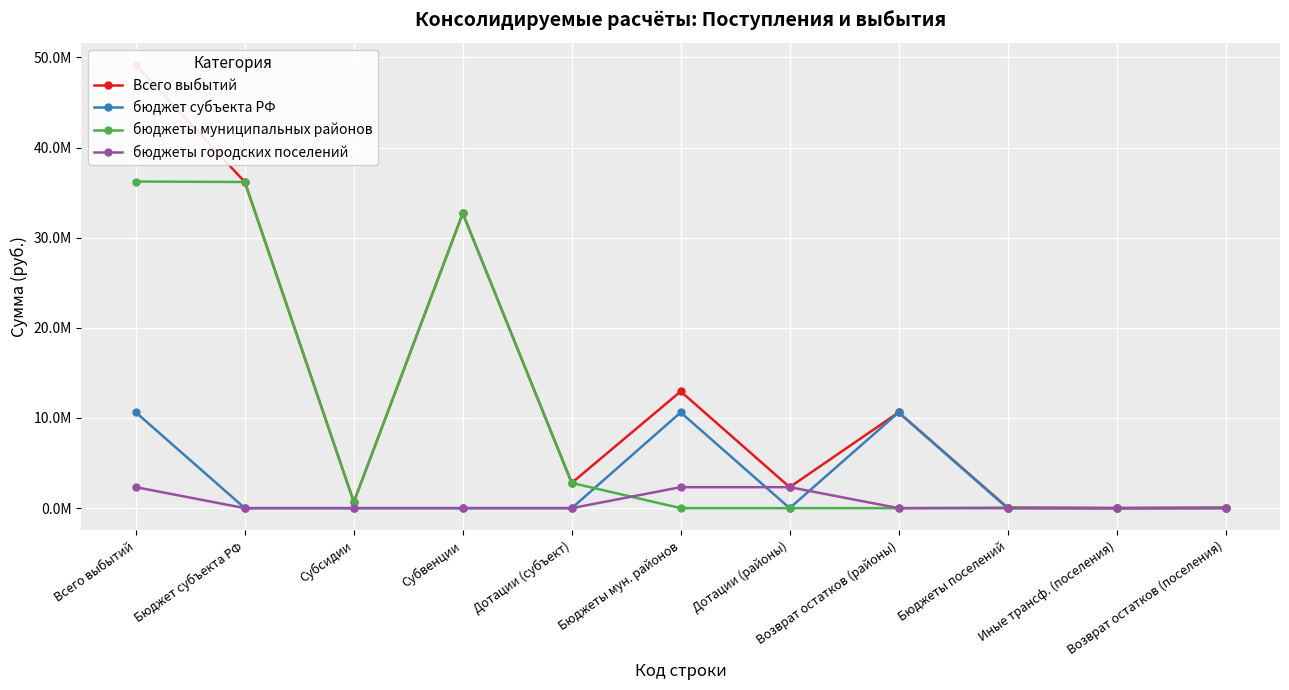

What is the sum of all бюджеты городских поселений values?

6981000.0